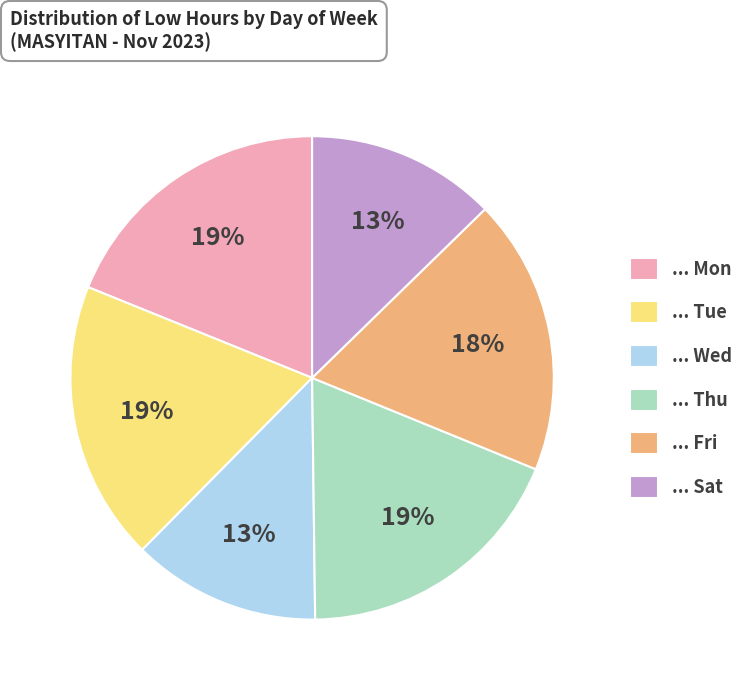

To the nearest percent, what is the average slice percentage?

17%